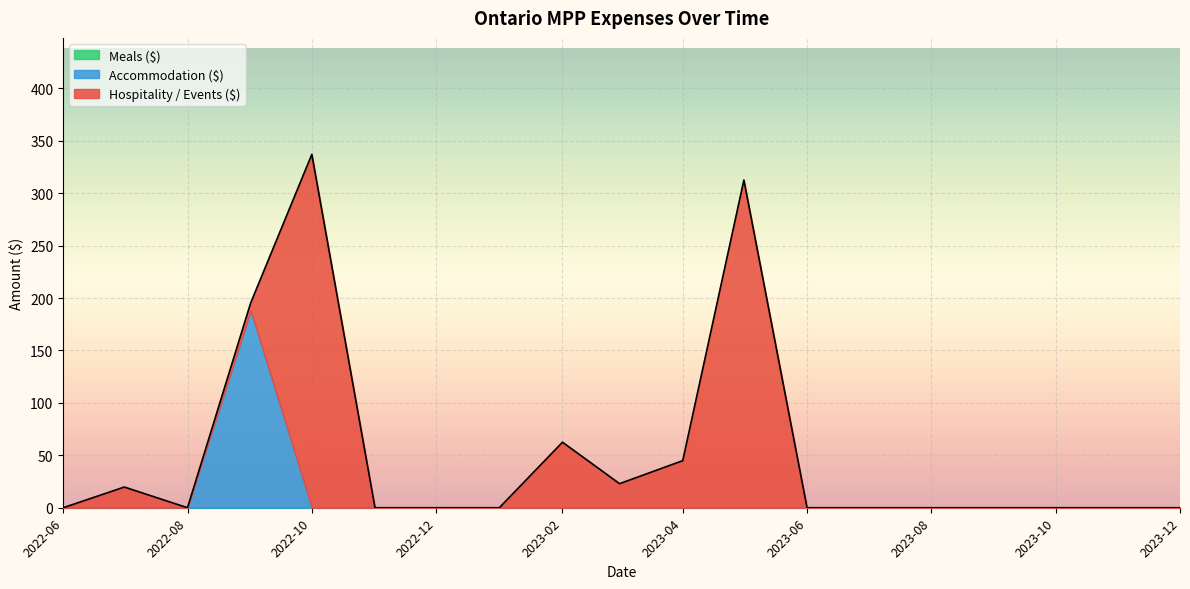

How many values in the Accommodation ($) series exceed 0?

1